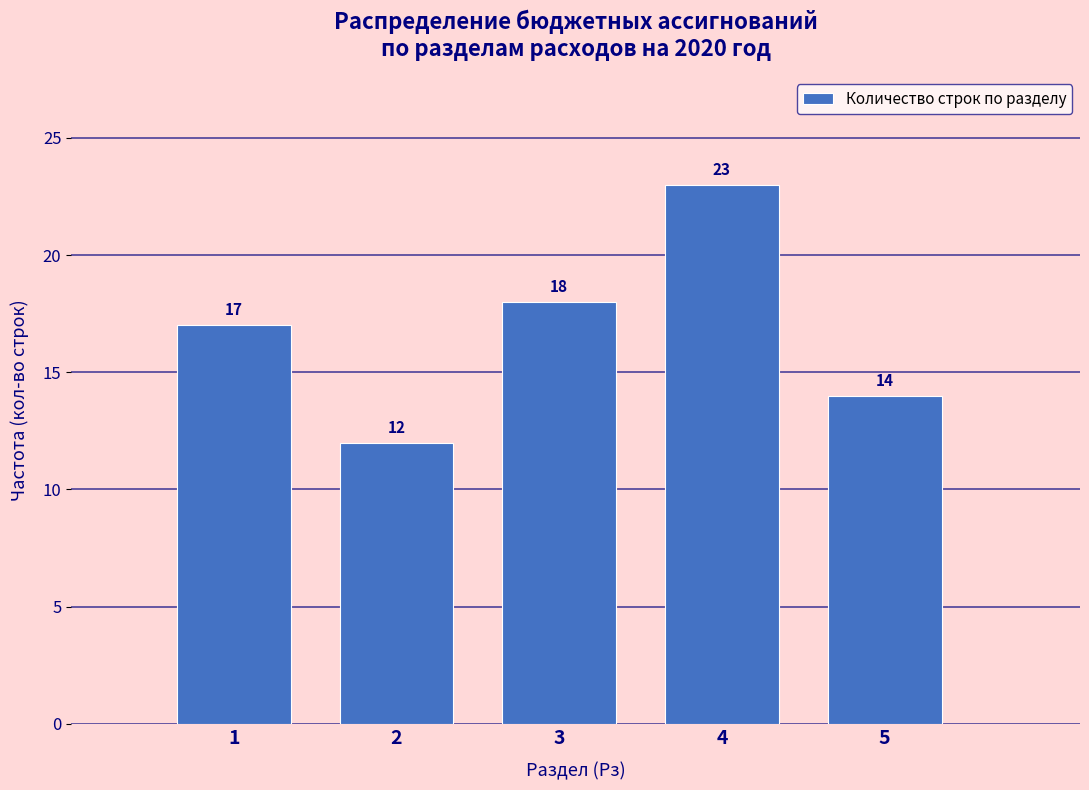

Reading left to right, list every bar in this chart as the range it spans on the x-axis followed by its height.

0.5 to 1.5: 17
1.5 to 2.5: 12
2.5 to 3.5: 18
3.5 to 4.5: 23
4.5 to 5.5: 14